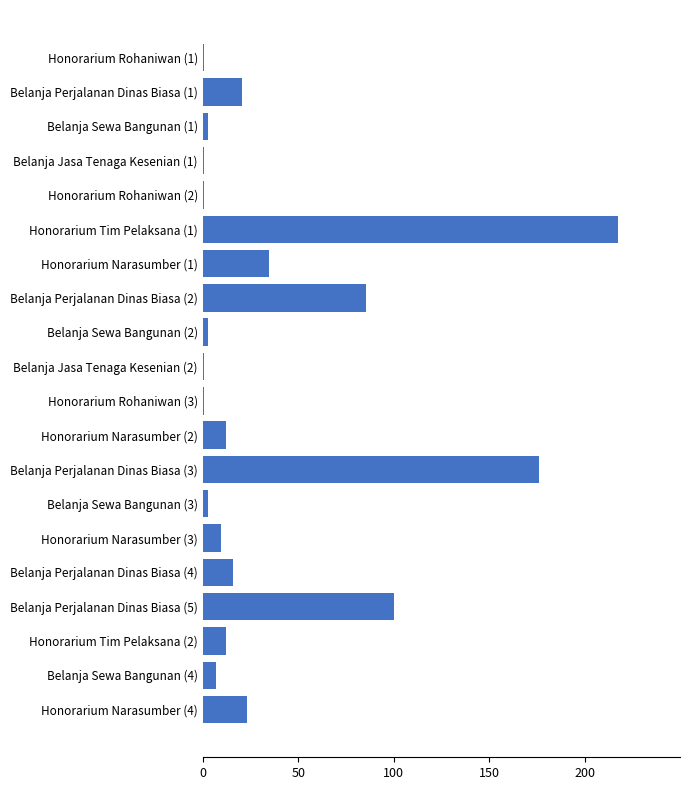

The value at Belanja Perjalanan Dinas Biasa (3) is 176.0. True or false?

True